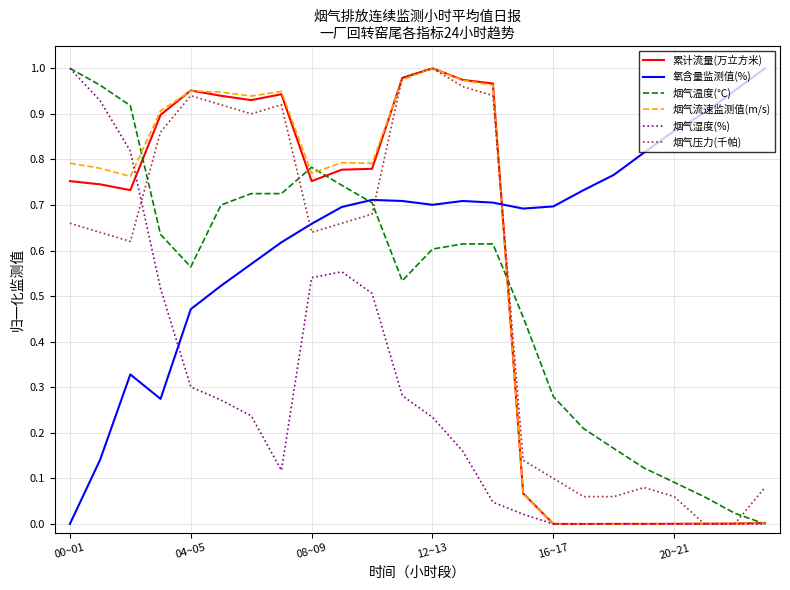

How many intersections are there between 氧含量监测值(%) and 累计流量(万立方米)?

1